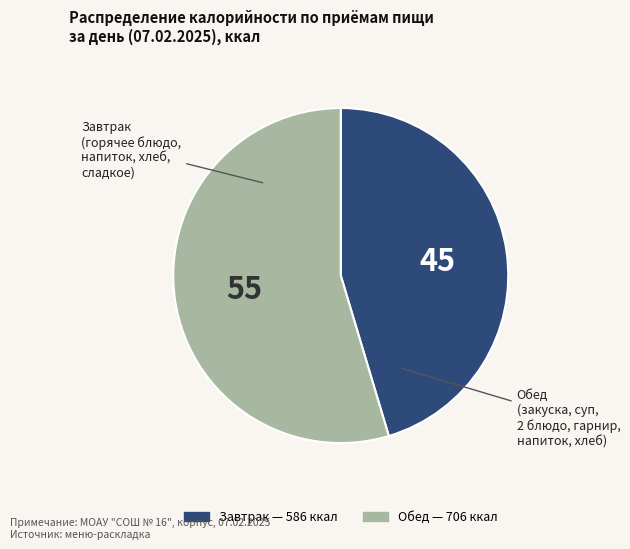

What is the majority slice?

Обед